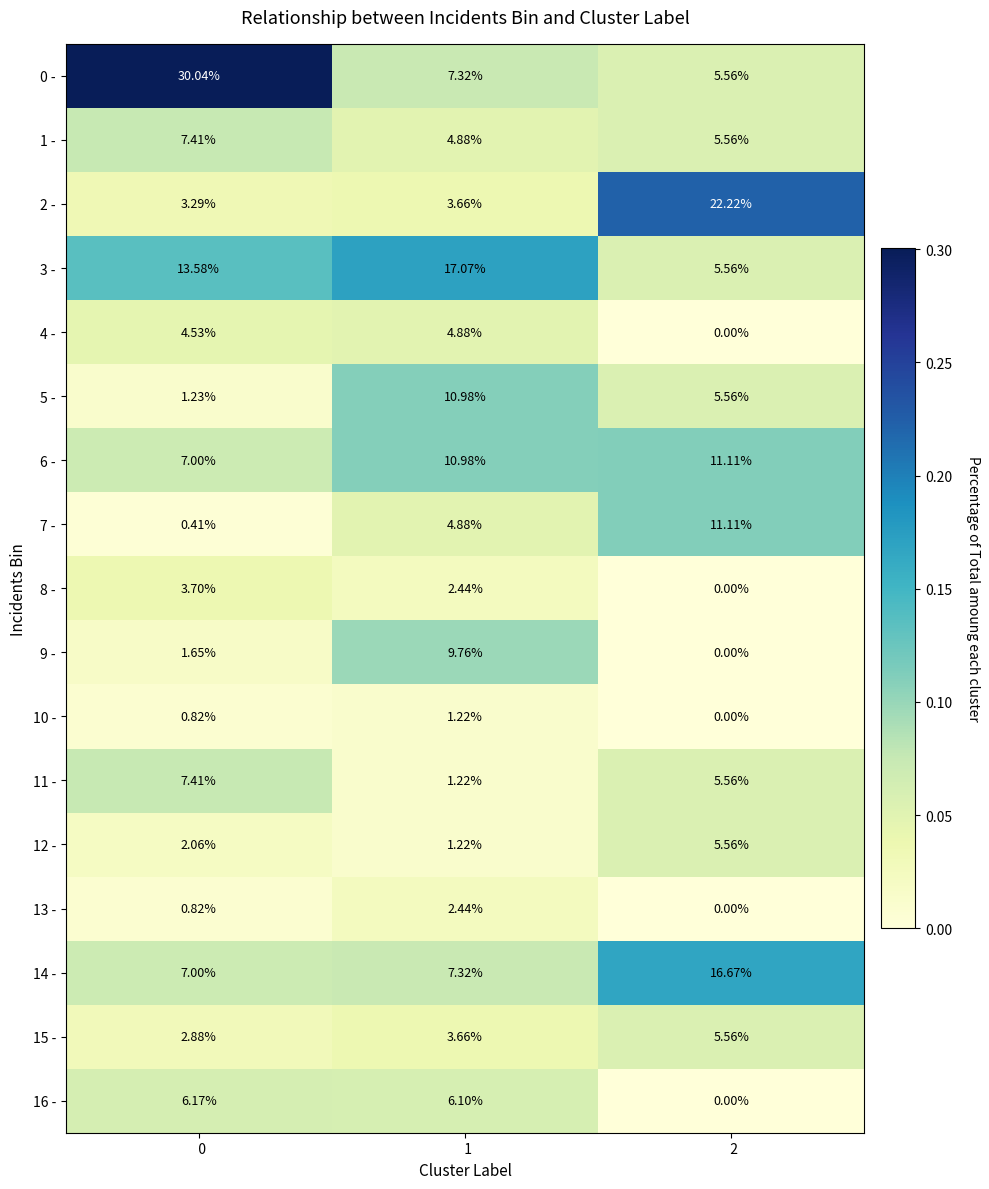

Which series has the largest total across all categories?

0 -